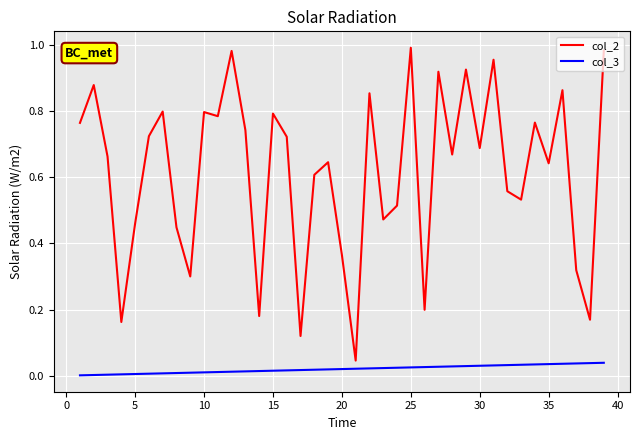

What are all the series names shown in the legend?

col_2, col_3